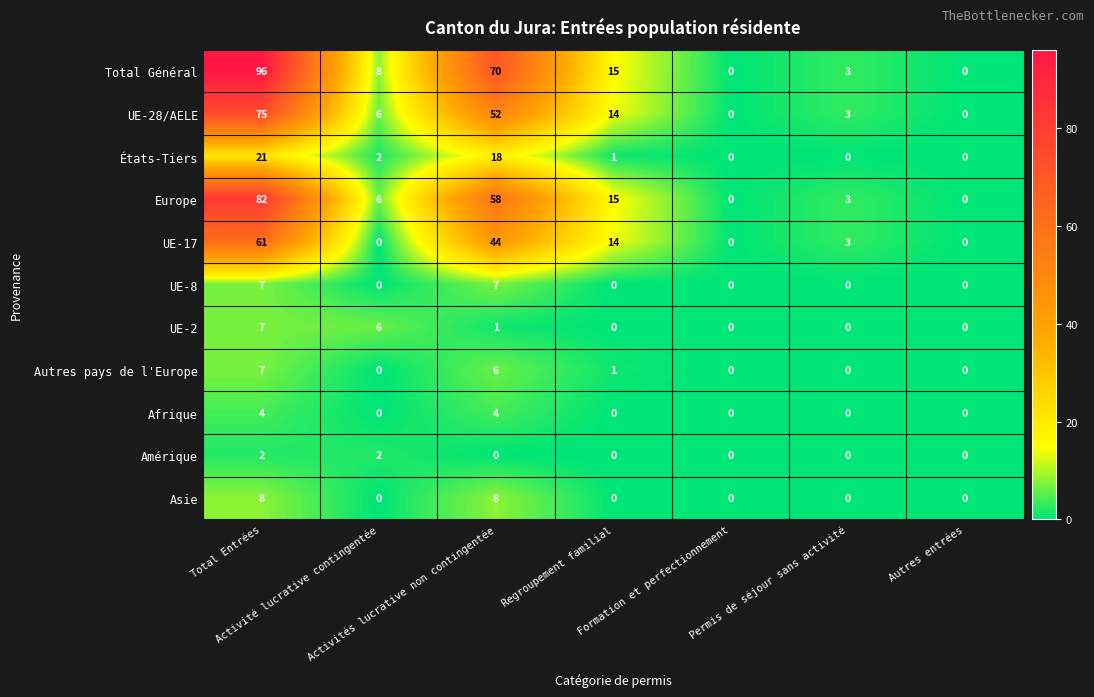

What is the highest value of the Autres pays de l'Europe series?

7